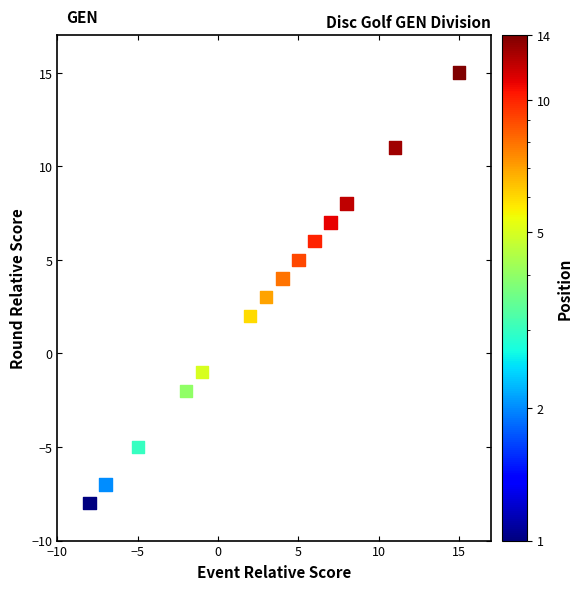

What is the range of Y values (max minus min)?

23